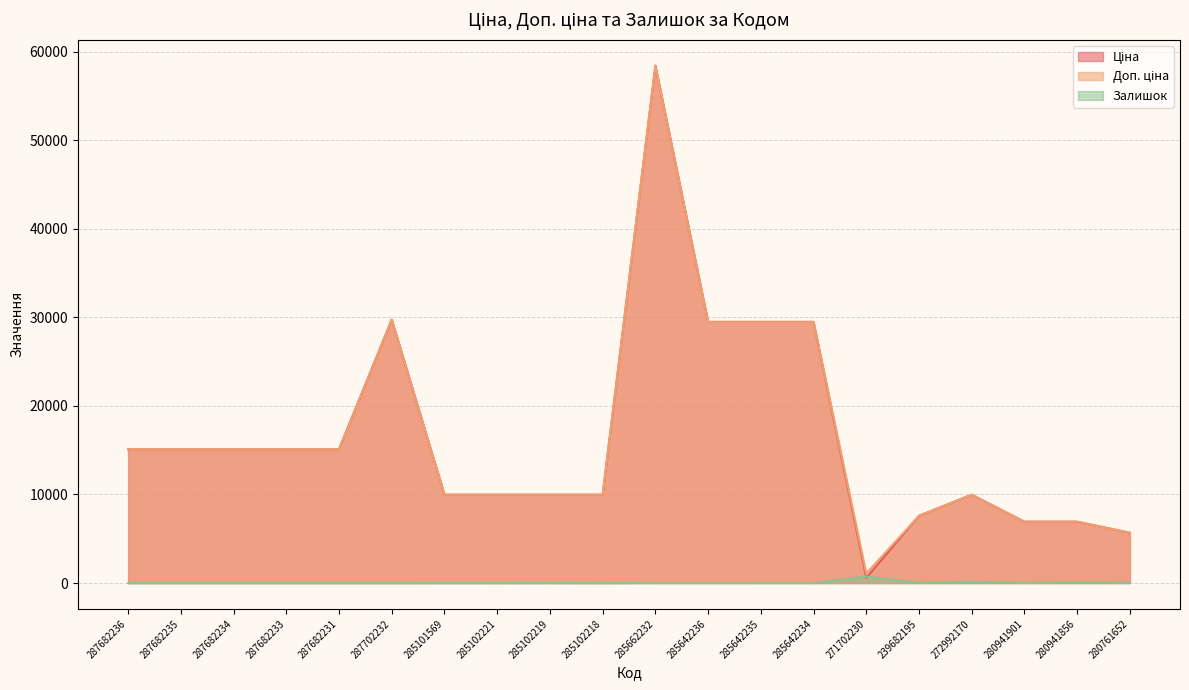

What is the label of the 6th point from the right?

271702230